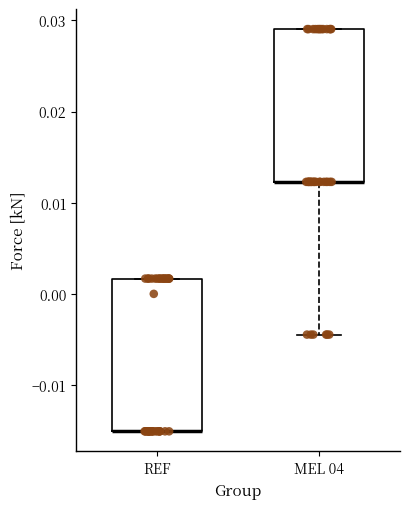

Reading left to right, transcribe this box plot: for each box, give where its median line is, the range the box spans, and where its two whiskers end, as read against the y-axis. The values are not printed on the chart, so give them approximately, as read against the axis.

REF: median -0.015 (drawn on the box's lower edge), box -0.015 to 0.002, whiskers -0.015 to 0.002
MEL 04: median 0.012 (drawn on the box's lower edge), box 0.012 to 0.029, whiskers -0.004 to 0.029